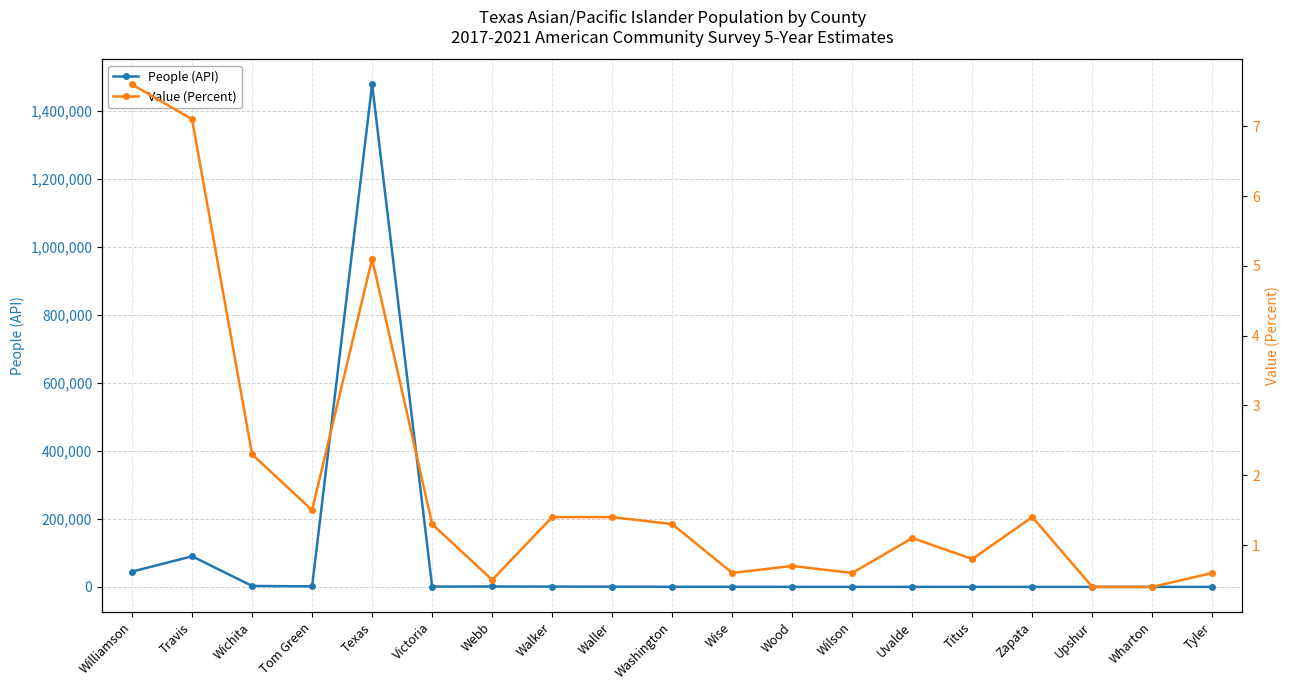

How many values in the Value (Percent) series are below 1?

8